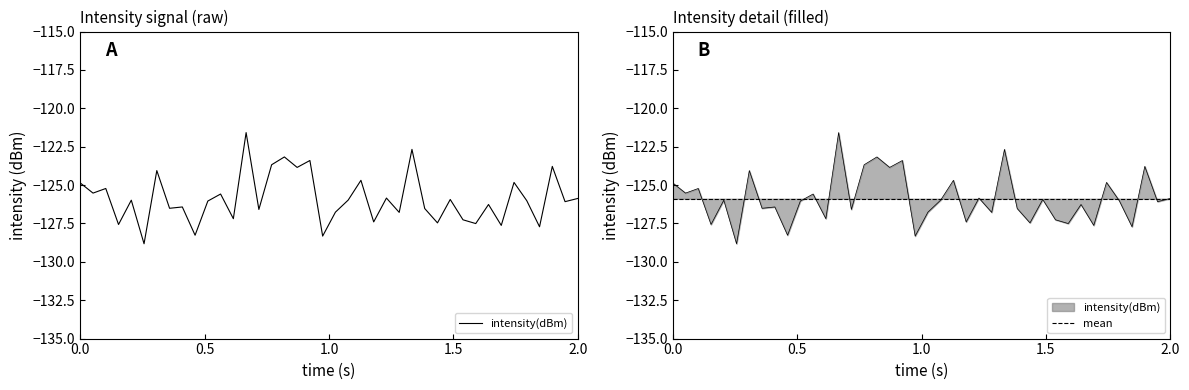

What is the difference between the maximum and minimum values?

7.2